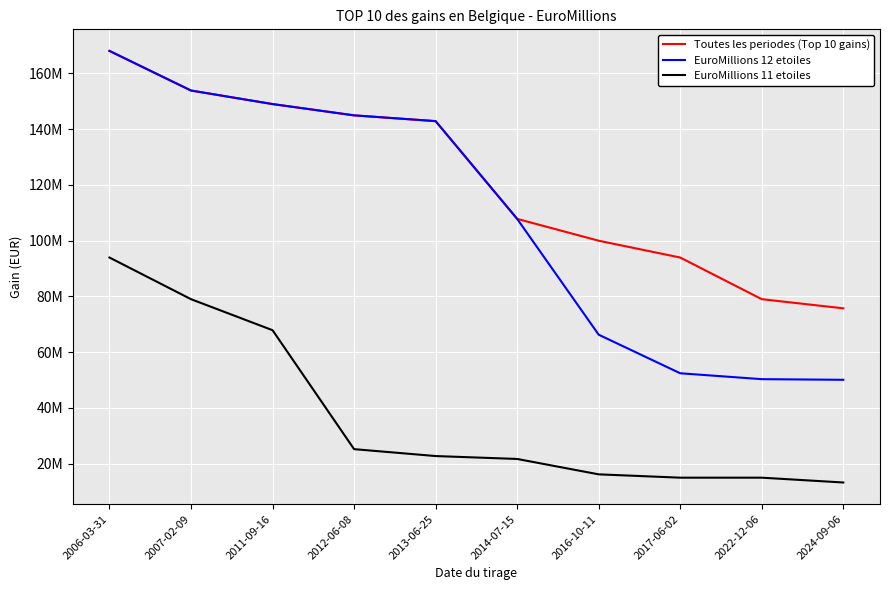

Which label corresponds to the largest value in the chart?

2006-03-31